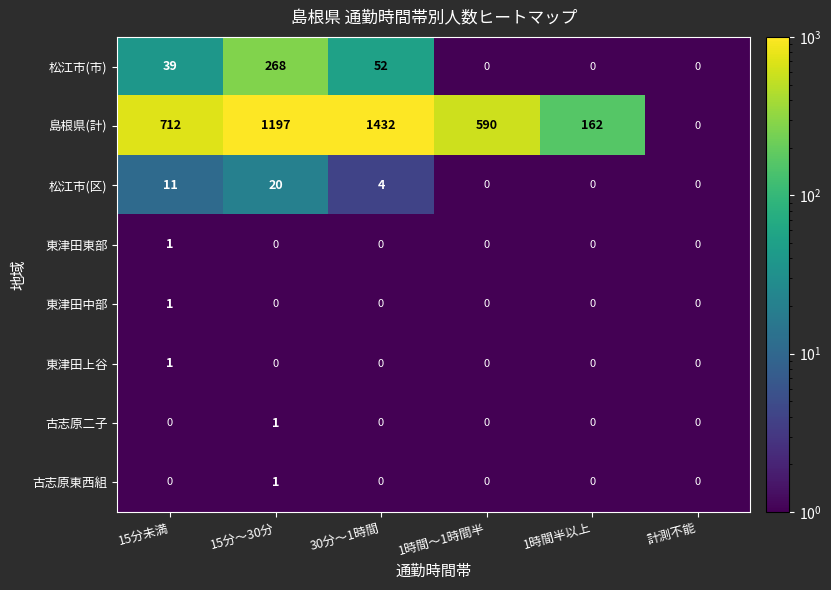

What is the total value across all series at 15分～30分?

1487